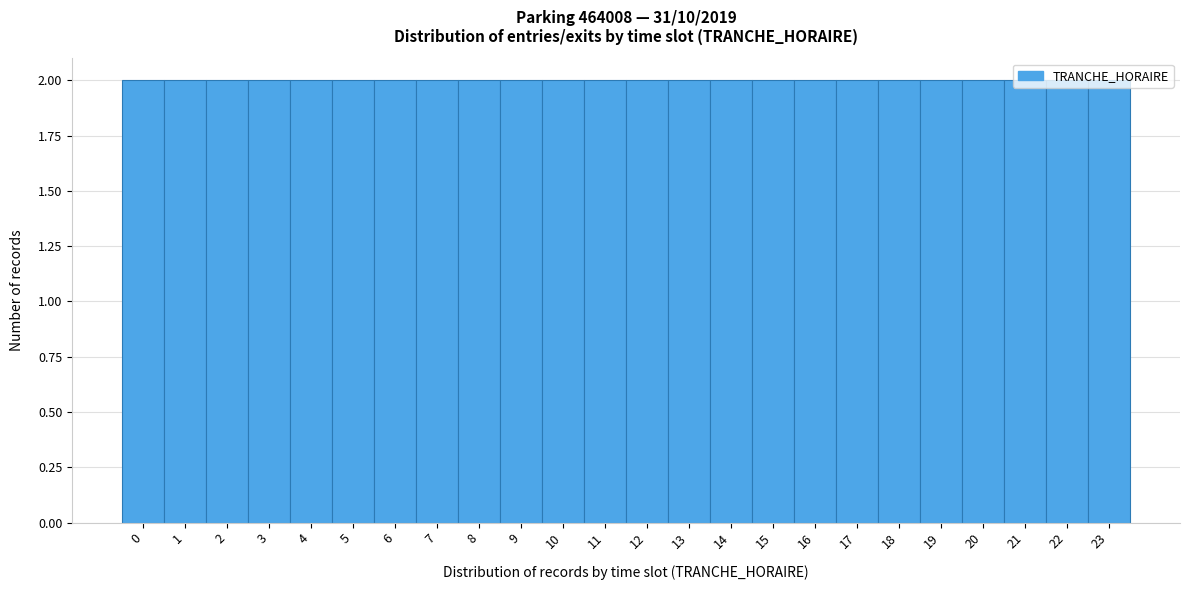

How tall is the bar that spans 4.5 to 5.5 on the x-axis? The values are not printed on the chart, so give them approximately, as read against the axis.

2